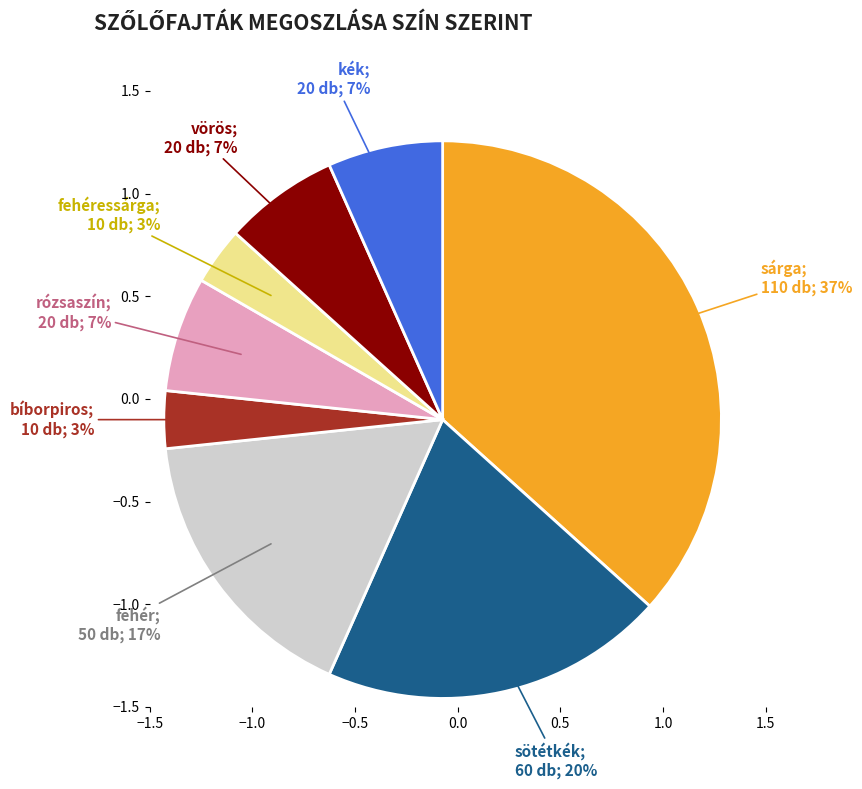

To the nearest percent, what is the average slice percentage?

12%